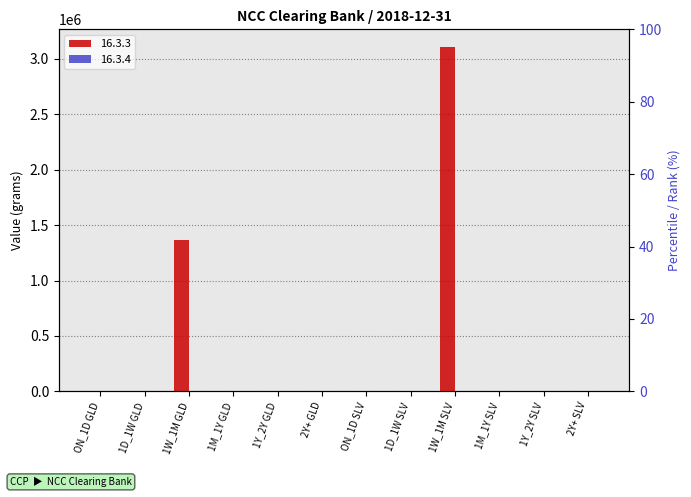

What is the greatest value displayed?

3110350